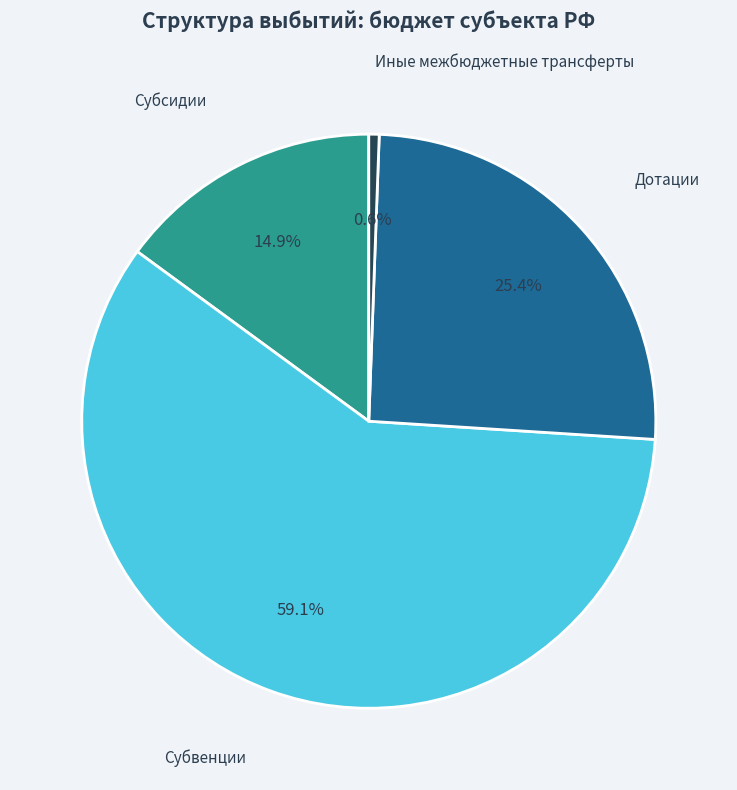

Is there a majority slice in this chart?

Yes